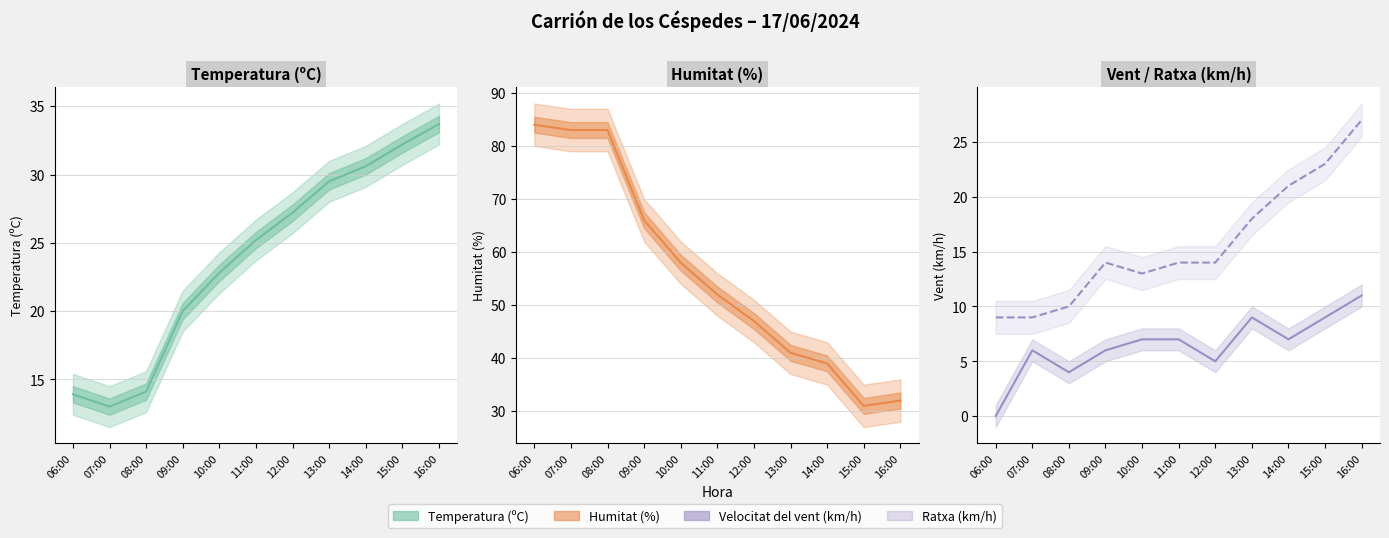

The value of Humitat (%) at 11:00 is 52.0. True or false?

True